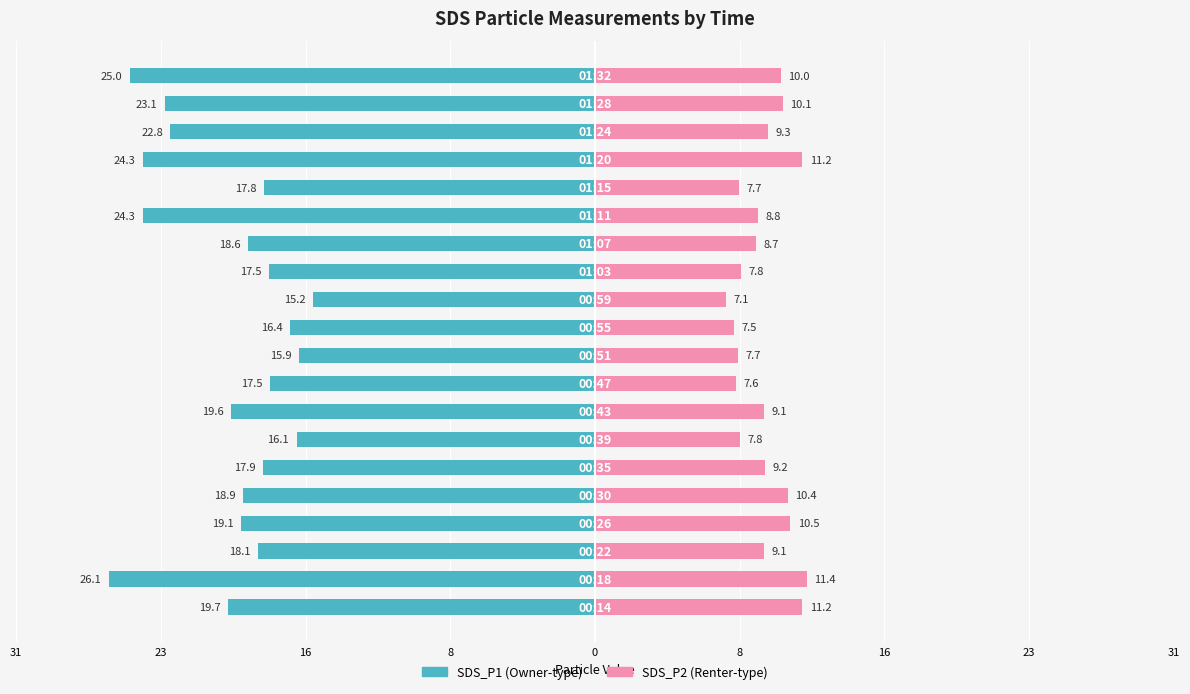

Reading right to left, what are all the values shown in this chart?

SDS_P1: -25.0	-23.1	-22.8	-24.3	-17.8	-24.3	-18.6	-17.5	-15.2	-16.4	-15.9	-17.5	-19.6	-16.1	-17.9	-18.9	-19.1	-18.1	-26.1	-19.7
SDS_P2: 10.0	10.1	9.3	11.2	7.7	8.8	8.7	7.8	7.1	7.5	7.7	7.6	9.1	7.8	9.2	10.4	10.5	9.1	11.4	11.2